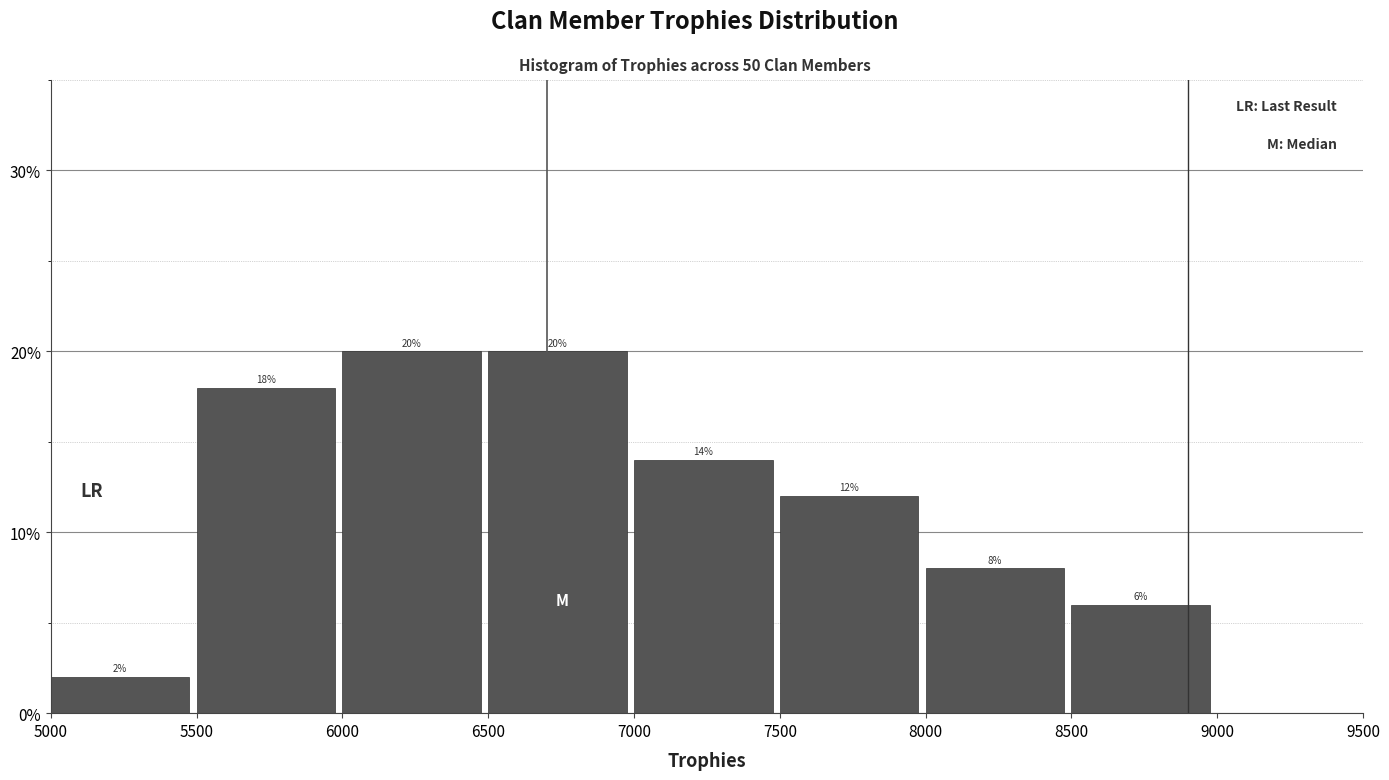

Reading left to right, list every bar in this chart as the range it spans on the x-axis followed by its height.

5000 to 5500: 2
5500 to 6000: 18
6000 to 6500: 20
6500 to 7000: 20
7000 to 7500: 14
7500 to 8000: 12
8000 to 8500: 8
8500 to 9000: 6